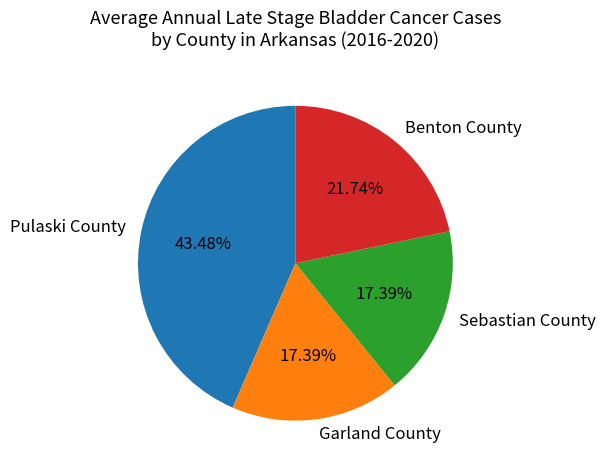

To the nearest percent, what percentage of the pie is Sebastian County?

17%